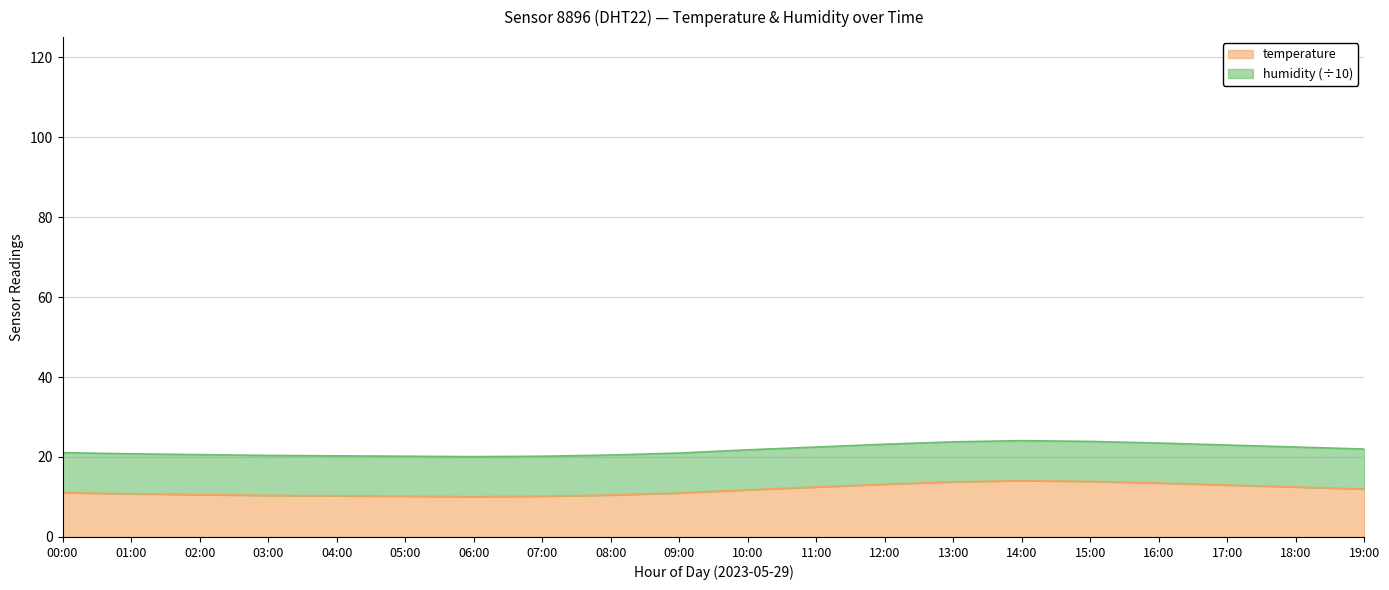

Reading left to right, extract all data points from this chart.

00:00=11.1	01:00=10.8	02:00=10.6	03:00=10.4	04:00=10.3	05:00=10.2	06:00=10.1	07:00=10.2	08:00=10.5	09:00=11.0	10:00=11.8	11:00=12.5	12:00=13.2	13:00=13.8	14:00=14.1	15:00=13.9	16:00=13.5	17:00=13.0	18:00=12.5	19:00=12.0